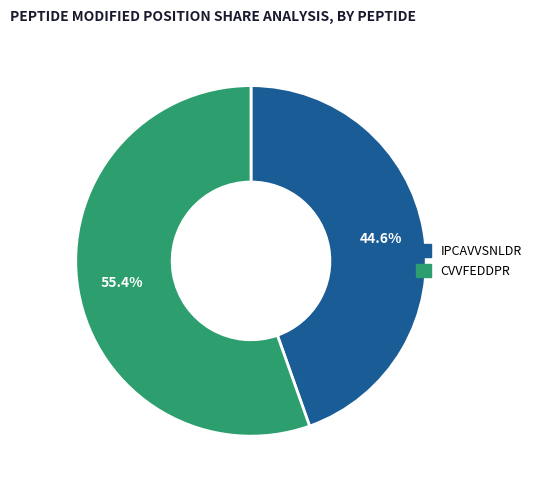

To the nearest percent, what is the difference between the largest and smallest slice percentages?

11%